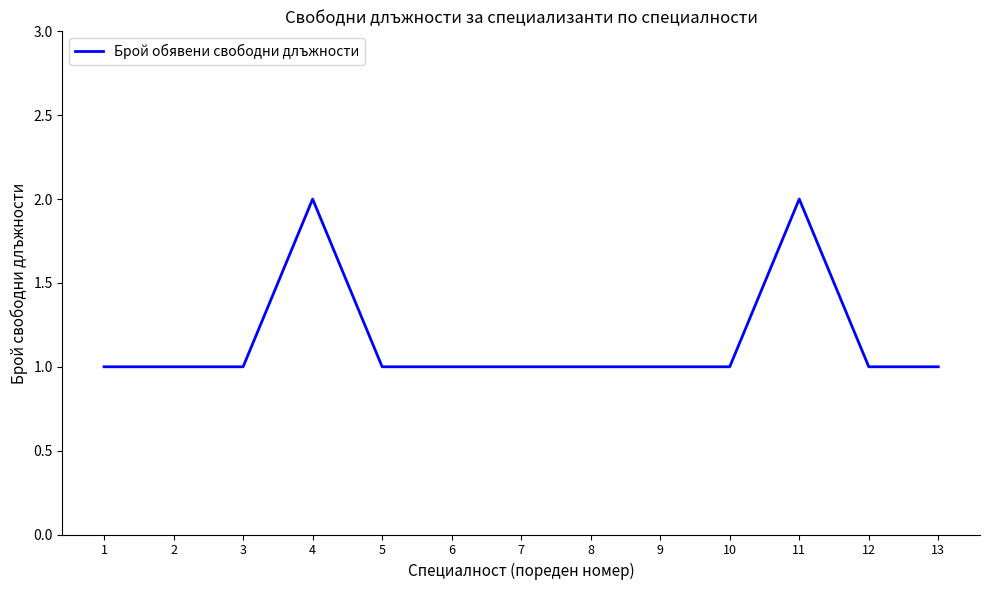

What is the change in value from 7 to 11?

+1